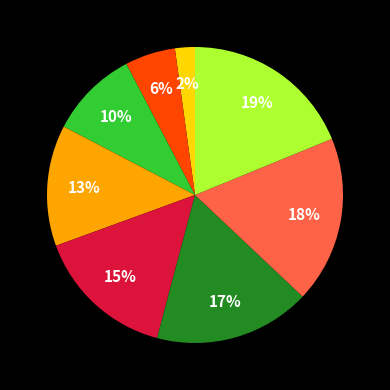

Does any single category account for the majority?

No